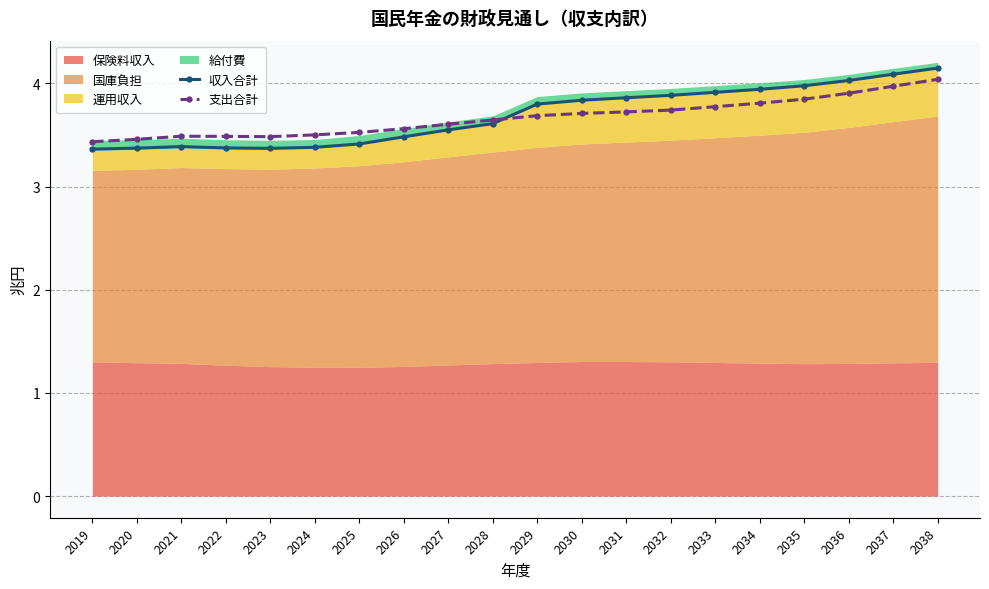

What is the average value of the 支出合計 series?

3.7